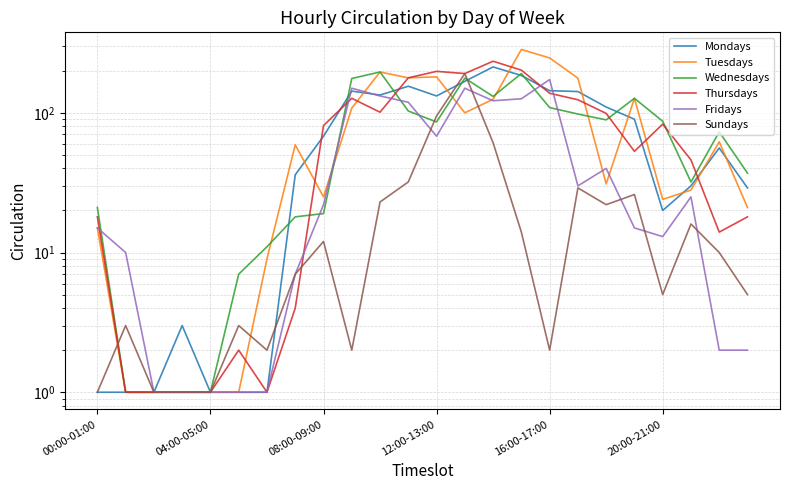

The value of Wednesdays at 11 is 36. True or false?

False